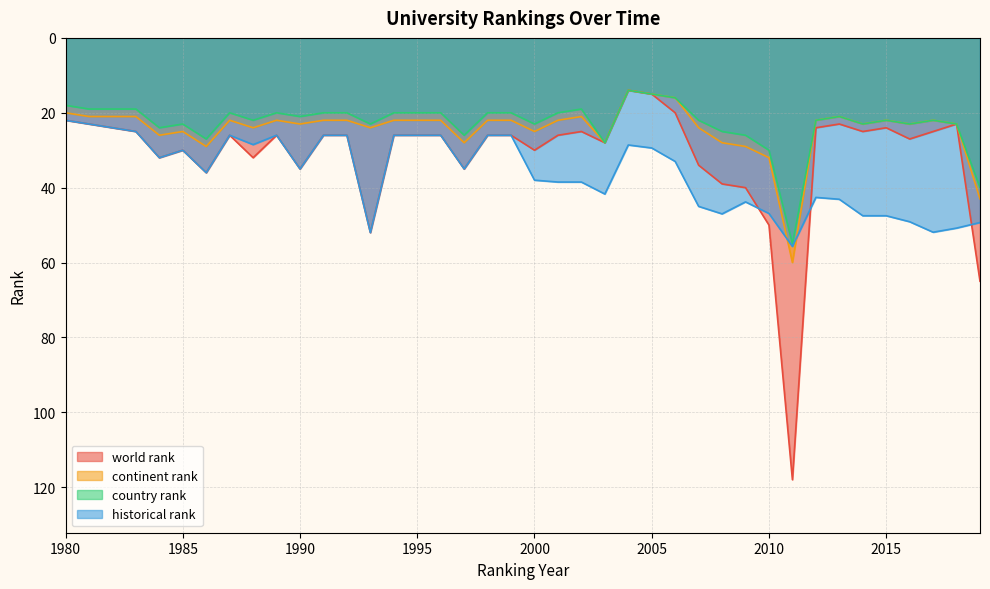

Reading left to right, extract all data points from this chart.

world rank: 22.0	23.0	24.0	25.0	32.0	30.0	36.0	26.0	32.0	26.0	35.0	26.0	26.0	52.0	26.0	26.0	26.0	35.0	26.0	26.0	30.0	26.0	25.0	28.0	14.0	15.0	20.0	34.0	39.0	40.0	50.0	118.0	24.0	23.0	25.0	24.0	27.0	25.0	23.0	65.0
continent rank: 20.0	21.0	21.0	21.0	26.0	25.0	29.0	22.0	24.0	22.0	23.0	22.0	22.0	24.0	22.0	22.0	22.0	28.0	22.0	22.0	25.0	22.0	21.0	28.0	14.0	15.0	16.0	24.0	28.0	29.0	32.0	60.0	22.0	21.0	23.0	22.0	23.0	22.0	23.0	43.0
country rank: 18.0	19.0	19.0	19.0	24.0	23.0	27.0	20.0	22.0	20.0	21.0	20.0	20.0	23.0	20.0	20.0	20.0	26.0	20.0	20.0	23.0	20.0	19.0	28.0	14.0	15.0	16.0	22.0	25.0	26.0	30.0	55.0	22.0	21.0	23.0	22.0	23.0	22.0	23.0	40.0
historical rank: 22.0	23.0	24.0	25.0	32.0	30.0	36.0	26.0	28.5	26.0	35.0	26.0	26.0	52.0	26.0	26.0	26.0	35.0	26.0	26.0	38.0	38.5	38.5	41.7	28.6	29.4	33.0	45.0	47.0	43.8	46.9	55.7	42.6	43.1	47.5	47.5	49.1	51.9	50.8	49.3